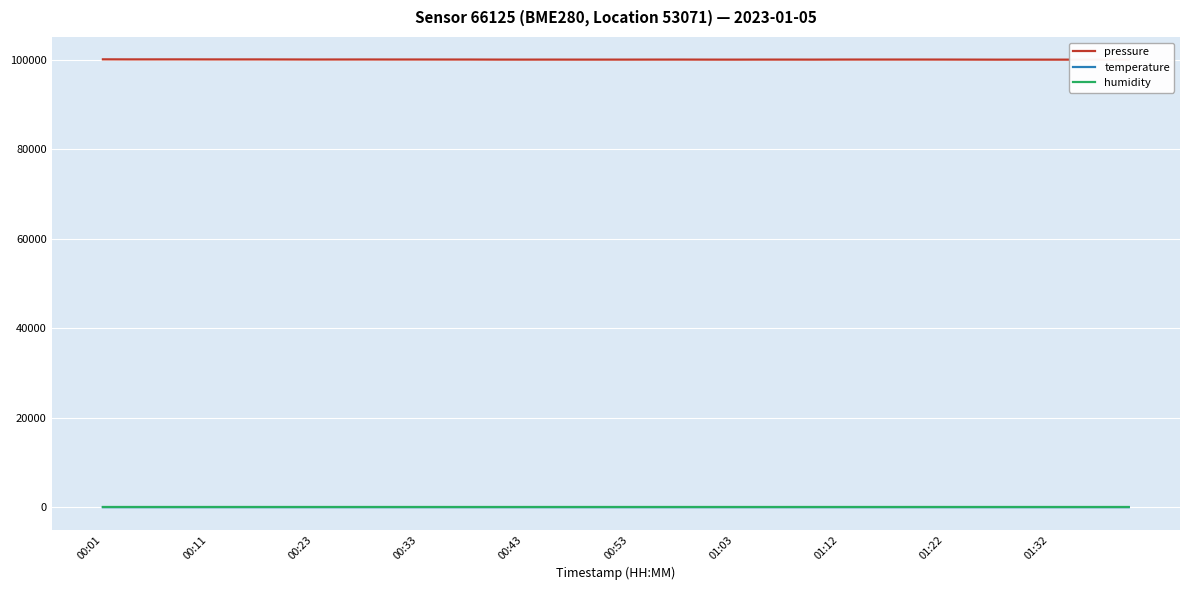

The humidity series shows 84.6 at 00:33. True or false?

False